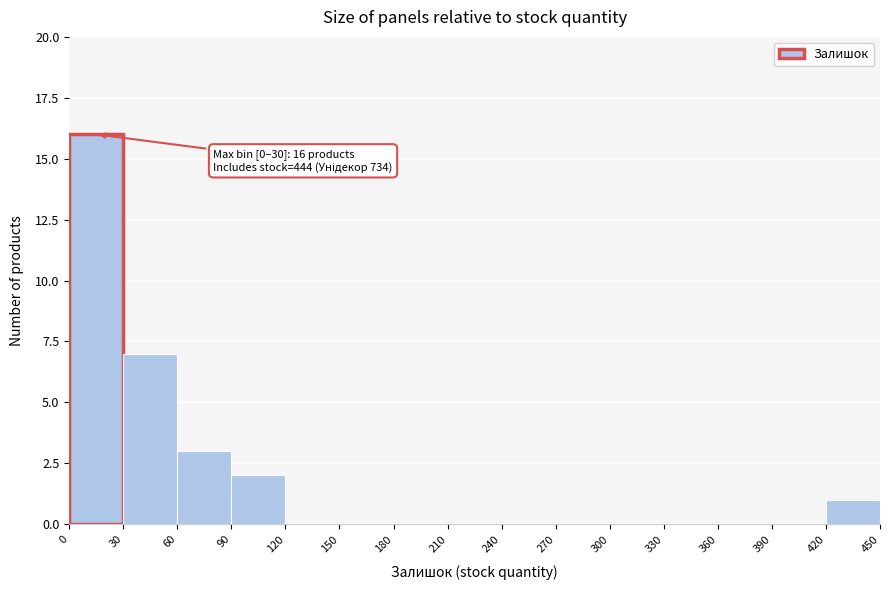

Over which range of the x-axis is the bar tallest?

0 to 30